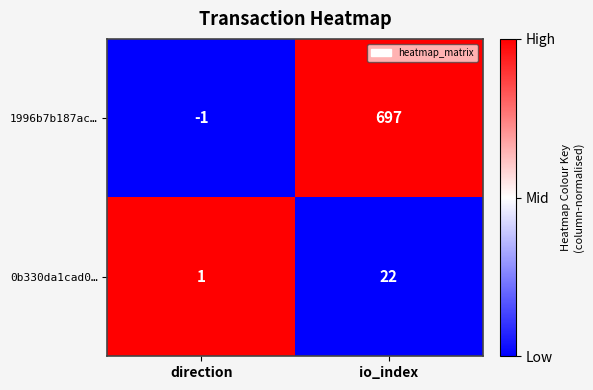

Reading left to right, transcribe all the data shown in this chart.

1996b7b187ac…: -1	697
0b330da1cad0…: 1	22